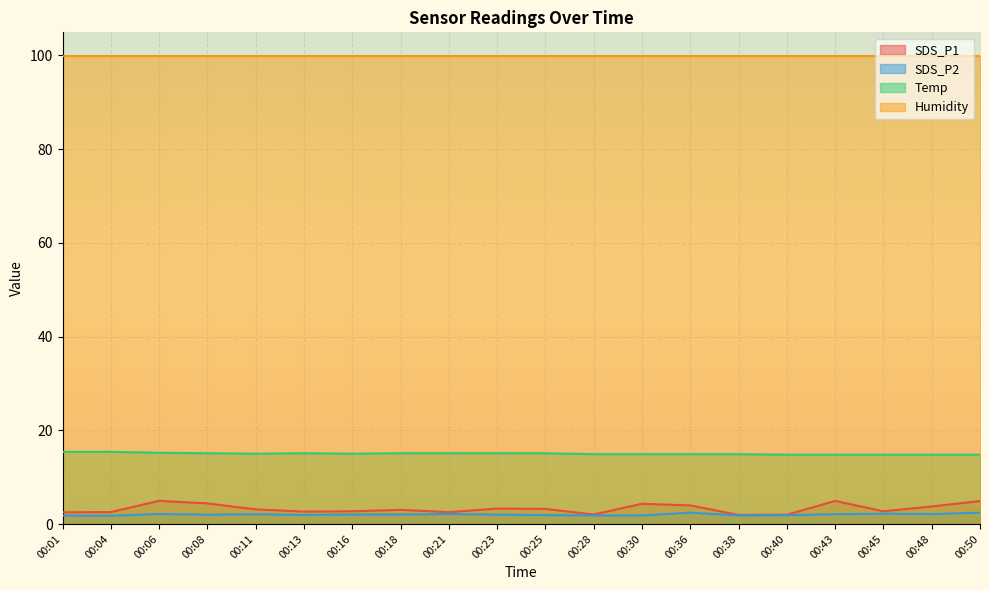

Is the value of SDS_P2 at 00:18 greater than the value of Temp at 00:40?

No